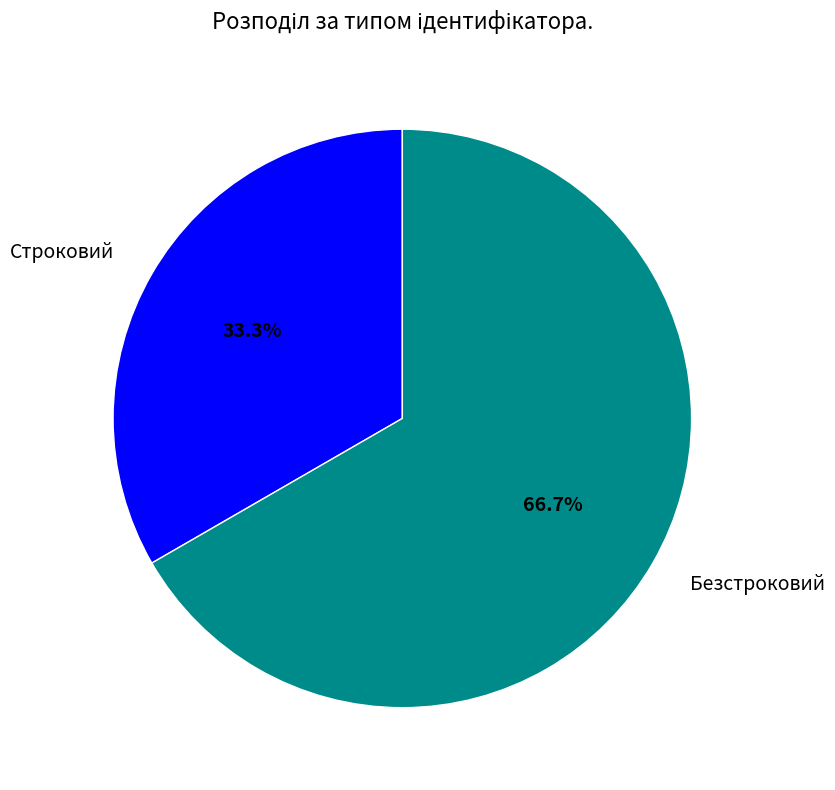

Which category has the biggest portion of the pie?

Безстроковий